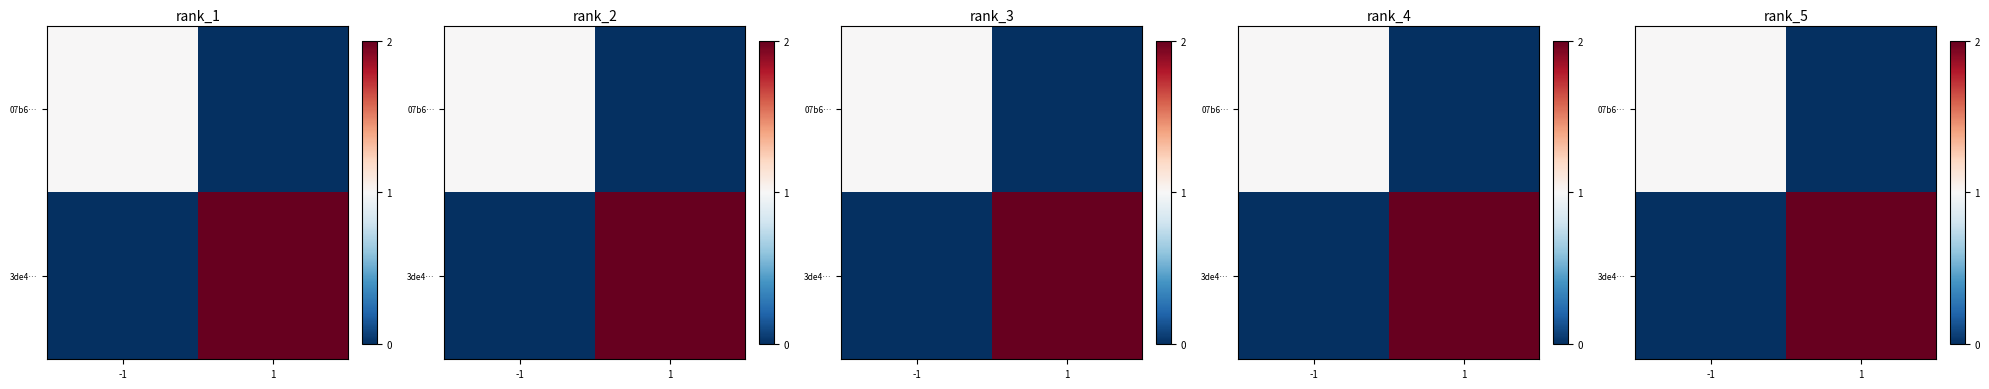

How many values in the 3de4… series are below 2?

1